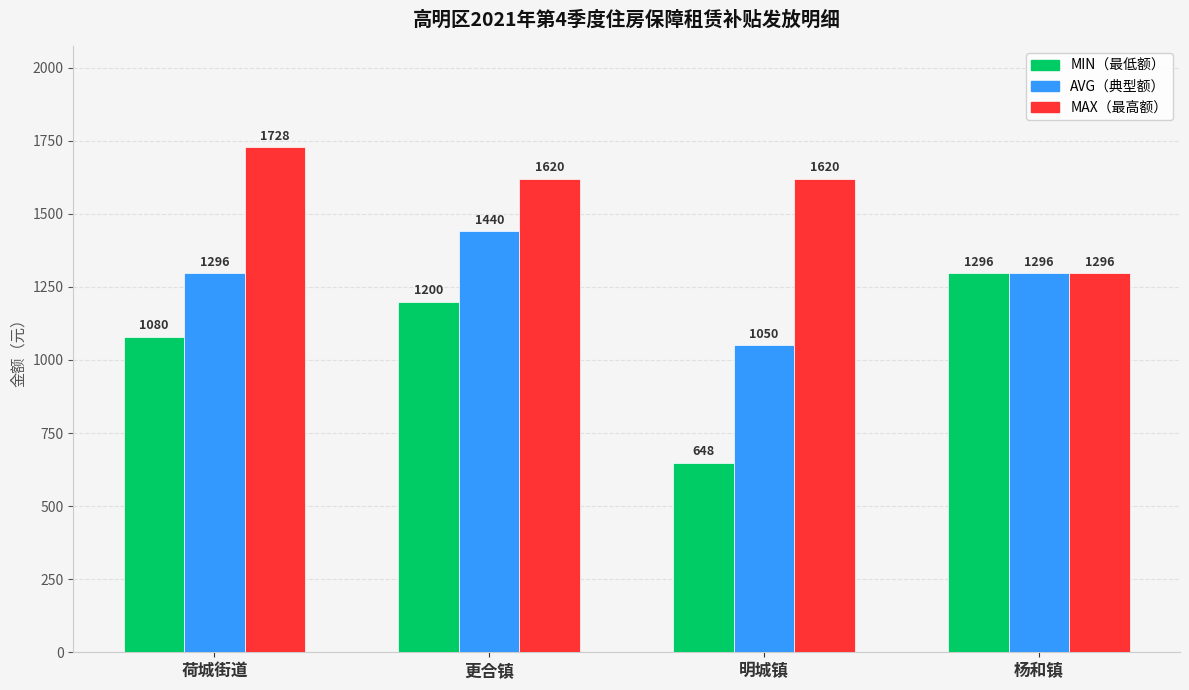

What is the total value across all series at 明城镇?

3318